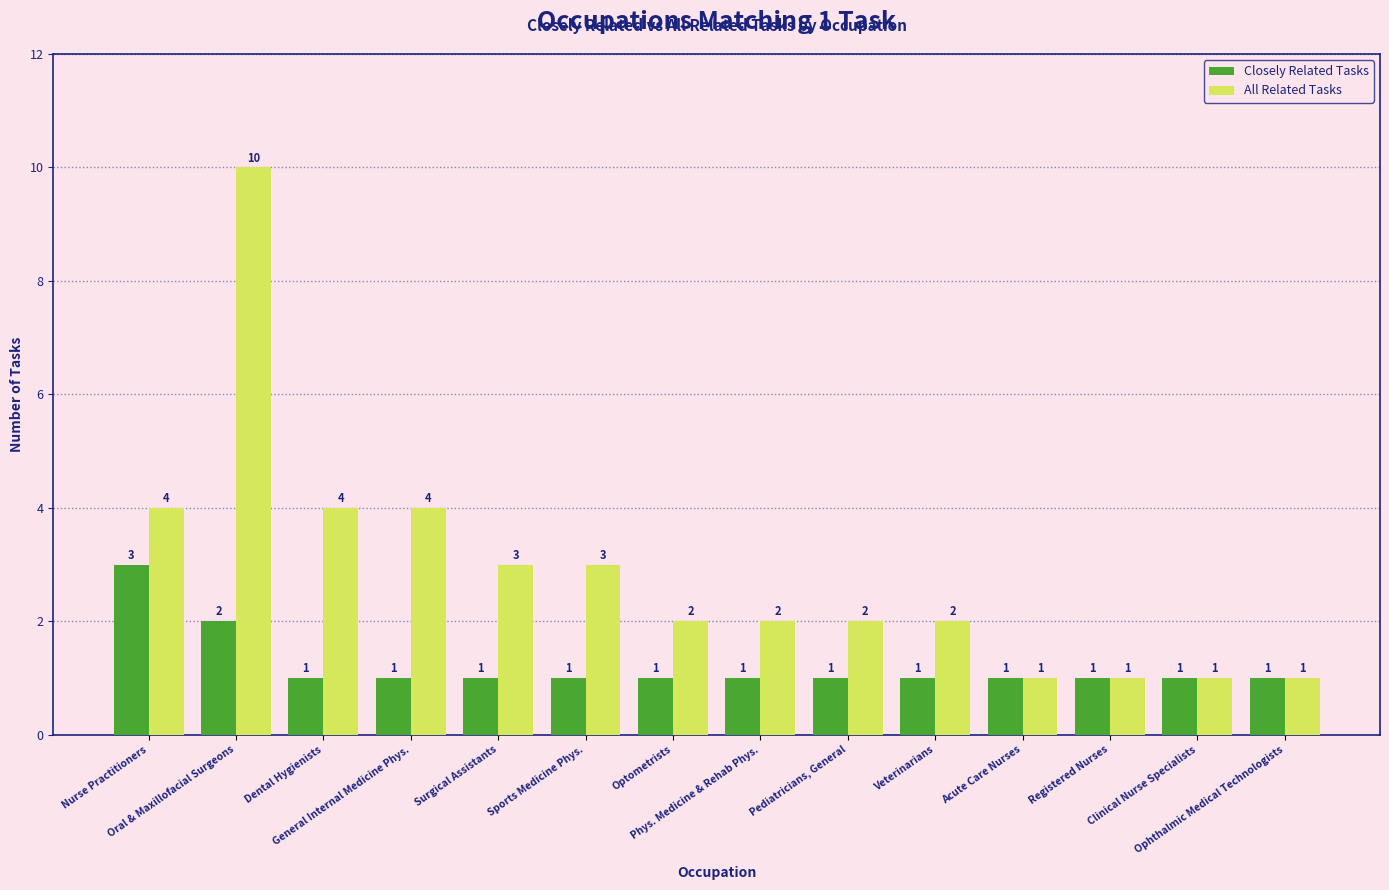

Which series has the largest total across all categories?

All Related Tasks